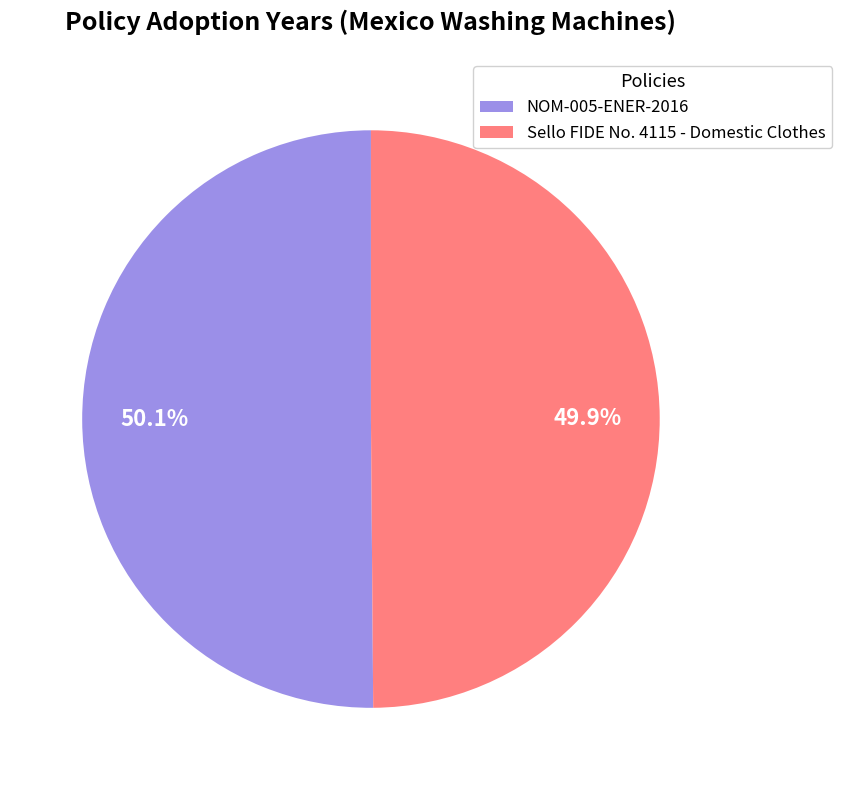

How many segments does this pie chart have?

2